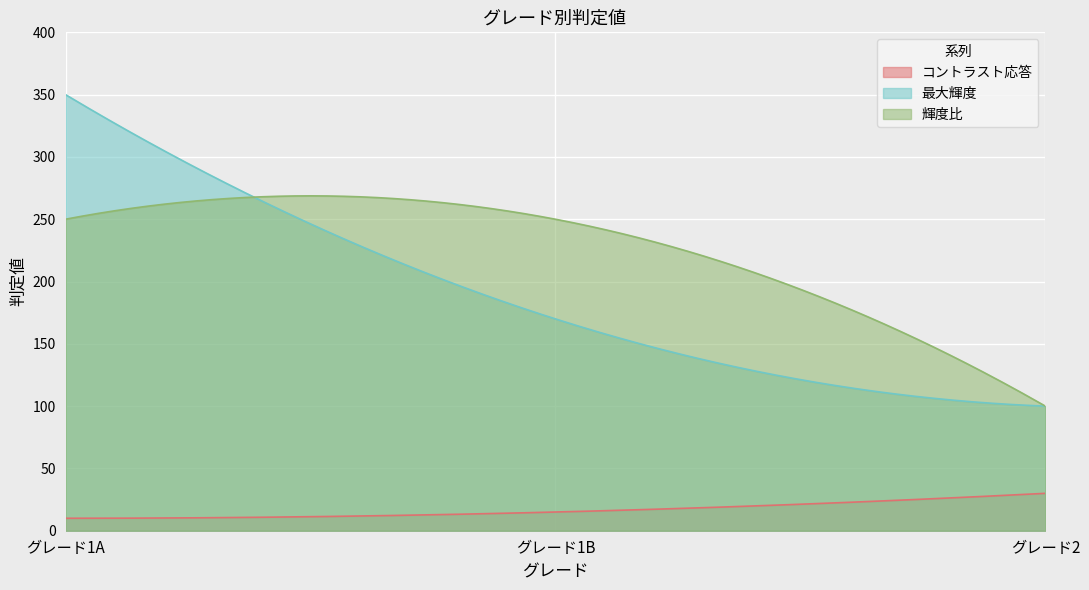

Reading left to right, transcribe all the data shown in this chart.

コントラスト応答: 10	15	30
最大輝度: 350	170	100
輝度比: 250	250	100